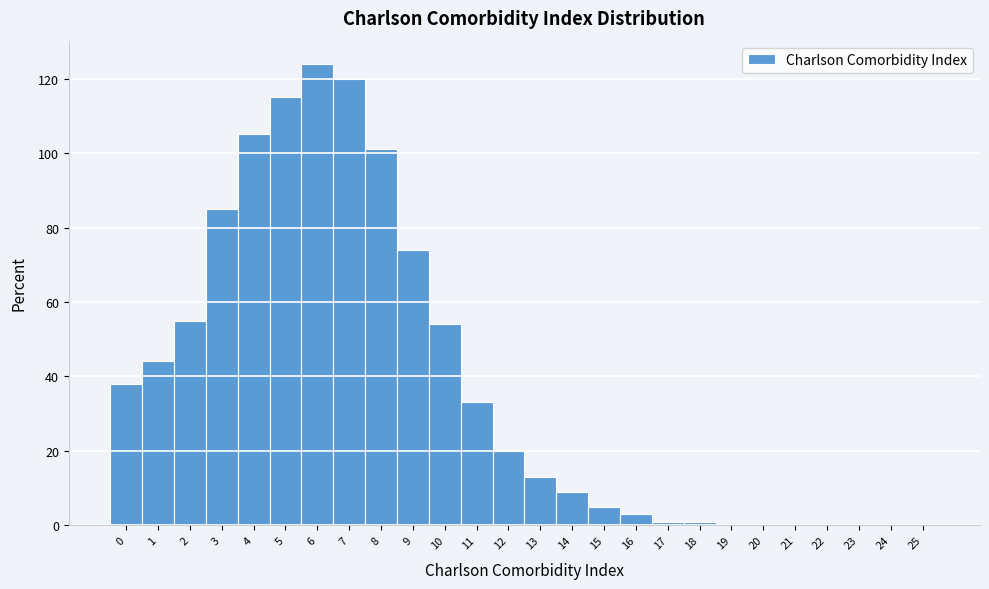

Reading left to right, list every bar in this chart as the range it spans on the x-axis followed by its height. The values are not printed on the chart, so give them approximately, as read against the axis.

-0.5 to 0.5: 38
0.5 to 1.5: 44
1.5 to 2.5: 56
2.5 to 3.5: 86
3.5 to 4.5: 106
4.5 to 5.5: 116
5.5 to 6.5: 124
6.5 to 7.5: 120
7.5 to 8.5: 102
8.5 to 9.5: 74
9.5 to 10.5: 54
10.5 to 11.5: 34
11.5 to 12.5: 20
12.5 to 13.5: 14
13.5 to 14.5: 10
14.5 to 15.5: 6
15.5 to 16.5: 4
16.5 to 17.5: under 2
17.5 to 18.5: under 2
18.5 to 19.5: 0
19.5 to 20.5: 0
20.5 to 21.5: 0
21.5 to 22.5: 0
22.5 to 23.5: 0
23.5 to 24.5: 0
24.5 to 25.5: 0